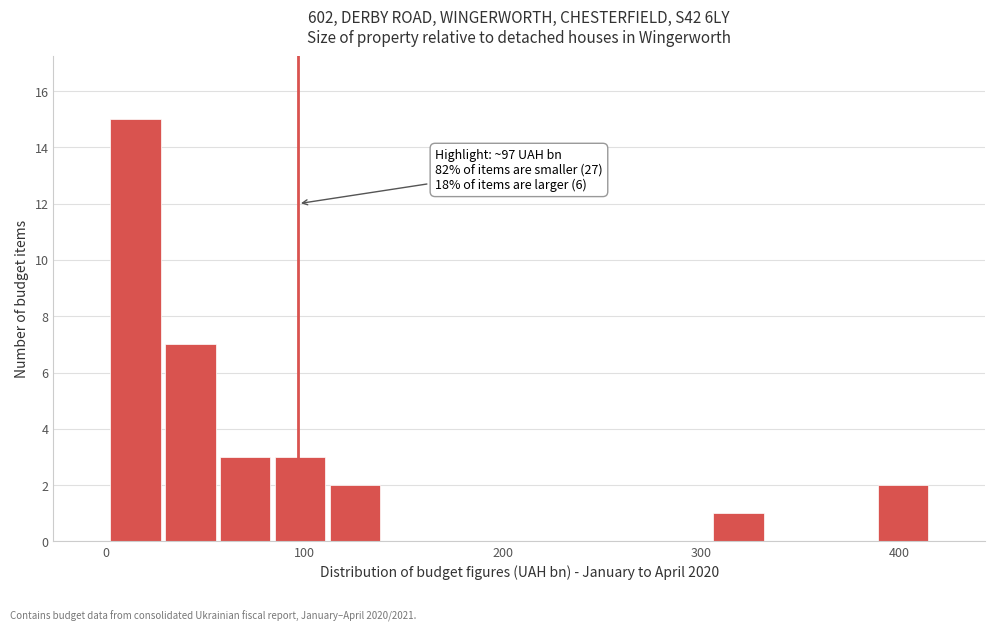

Read against the x-axis, roughly where is the centre of the tallest bar?

20